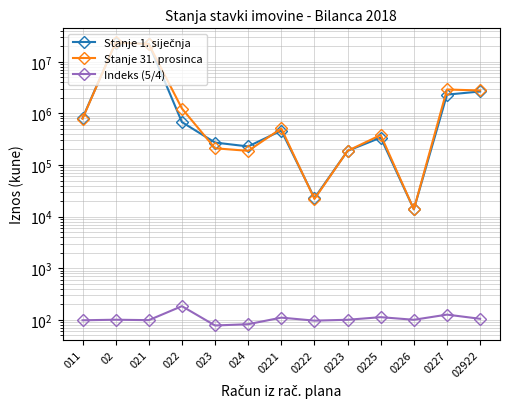

Which series has the widest spread of values?

Stanje 31. prosinca